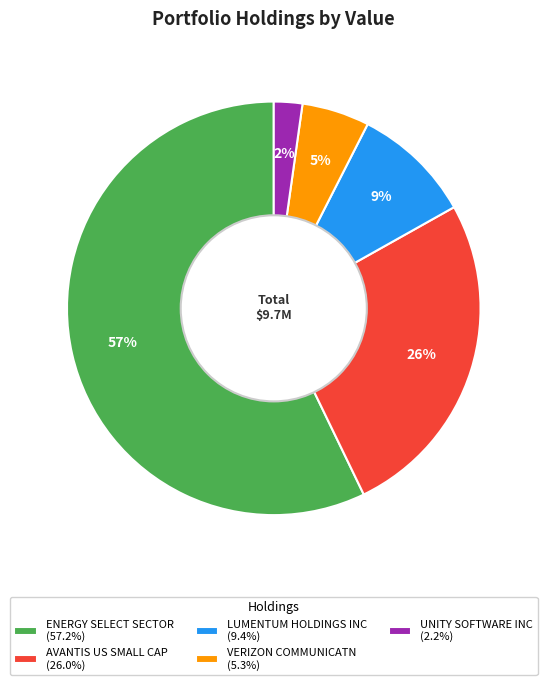

Between ENERGY SELECT SECTOR and LUMENTUM HOLDINGS INC, which is larger?

ENERGY SELECT SECTOR